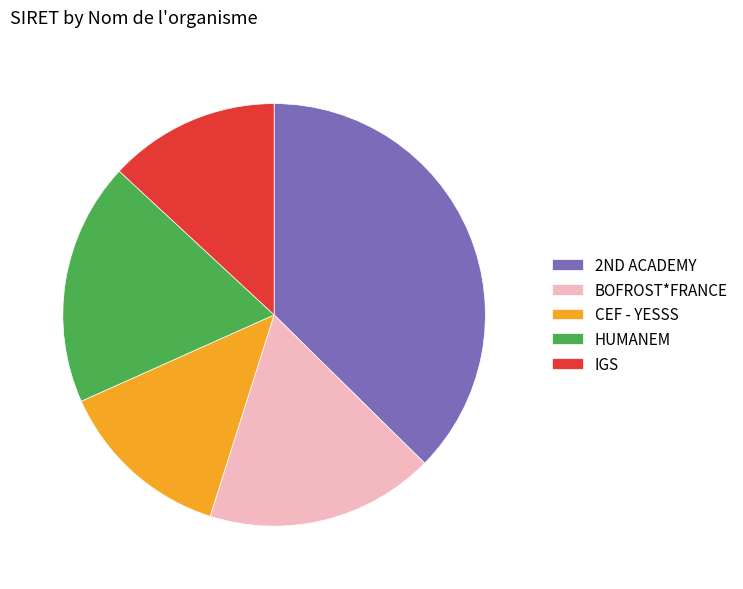

Count the number of slices in the pie.

5